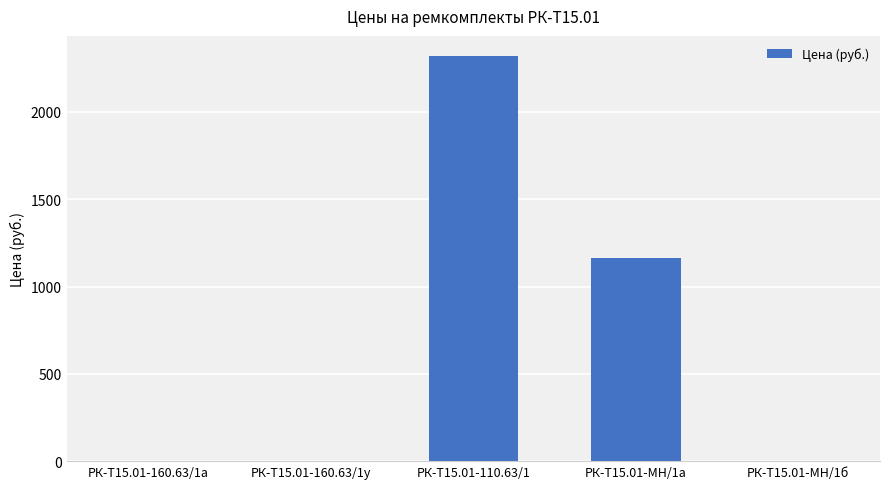

The value at РК-Т15.01-160.63/1а is 0.0. True or false?

True